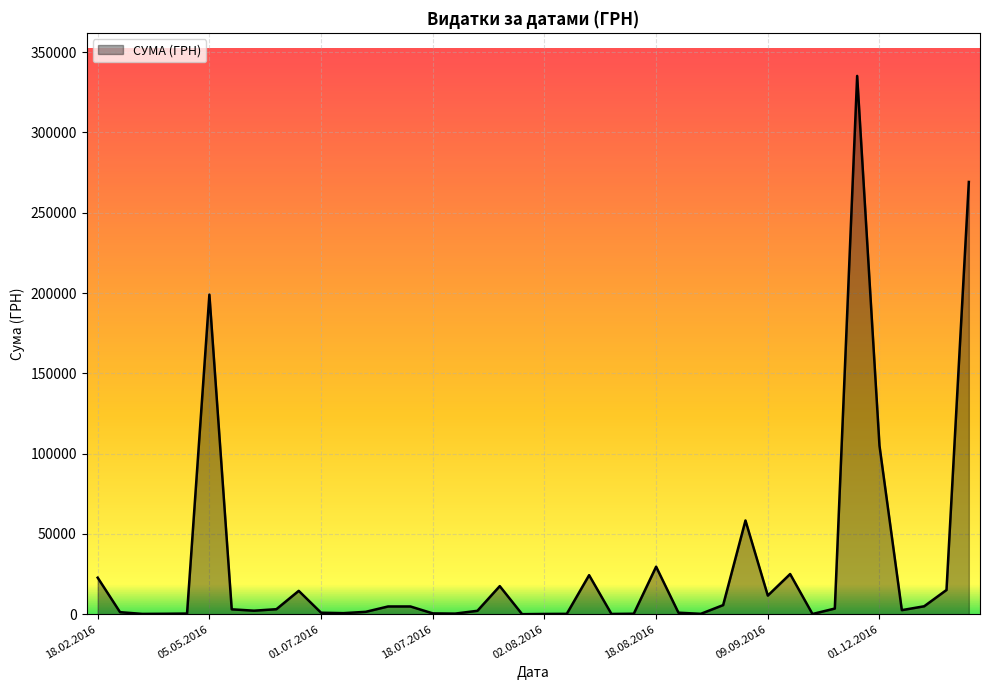

What is the greatest value displayed?

335200.2